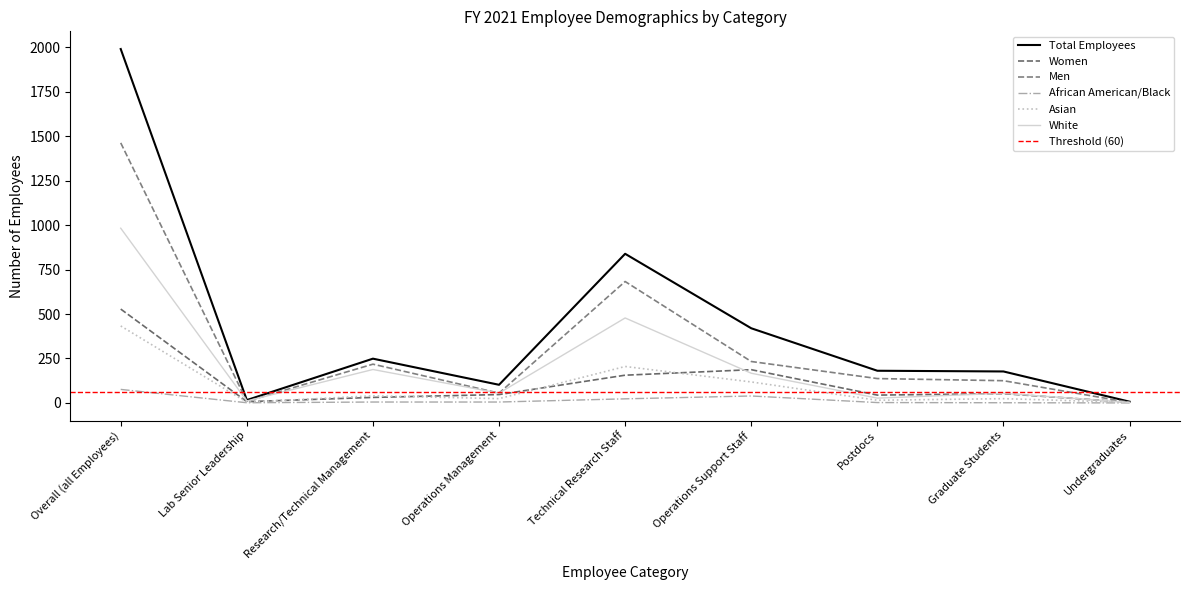

Does the chart have visible grid lines?

No